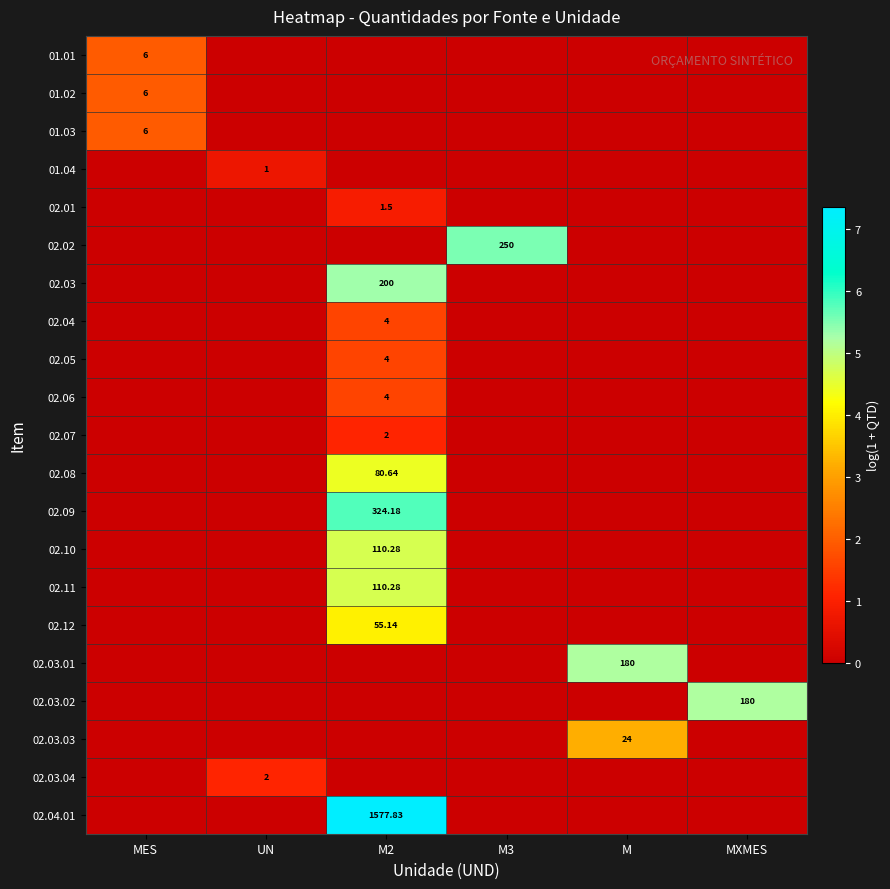

How many series are shown in this chart?

21